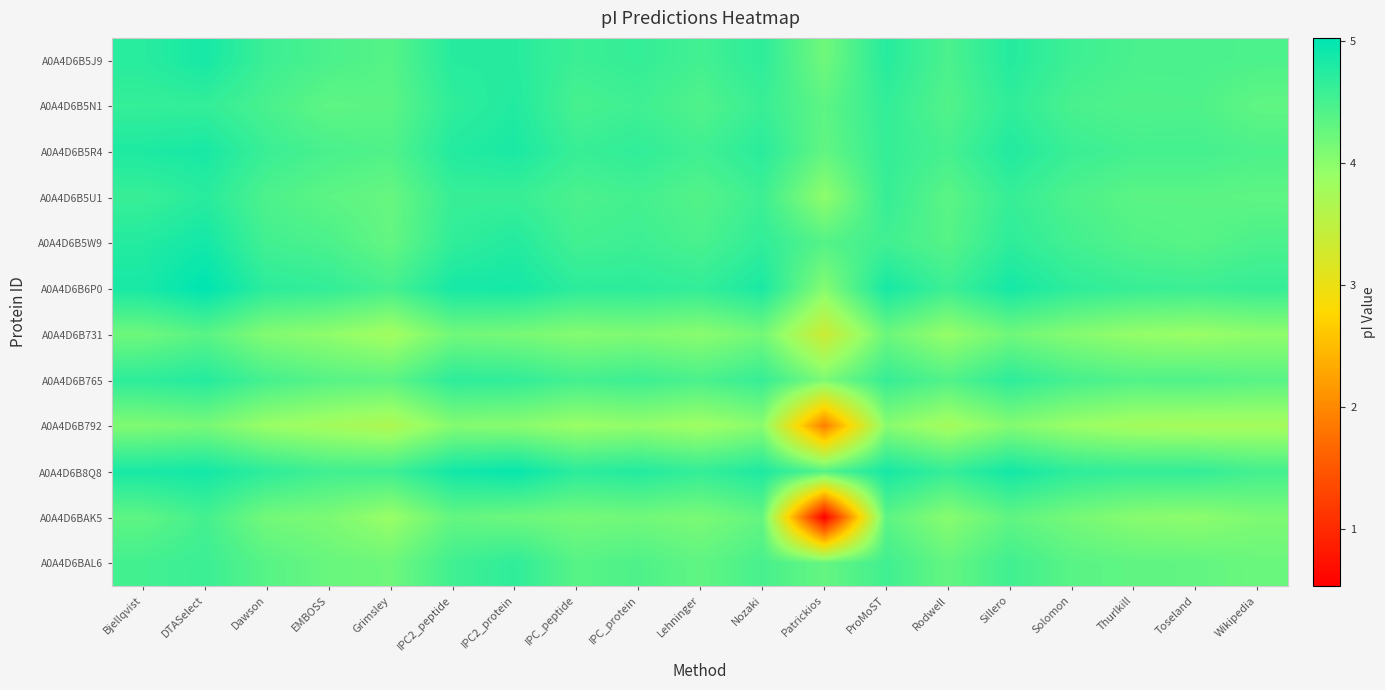

What is the maximum value shown in the chart?

5.0